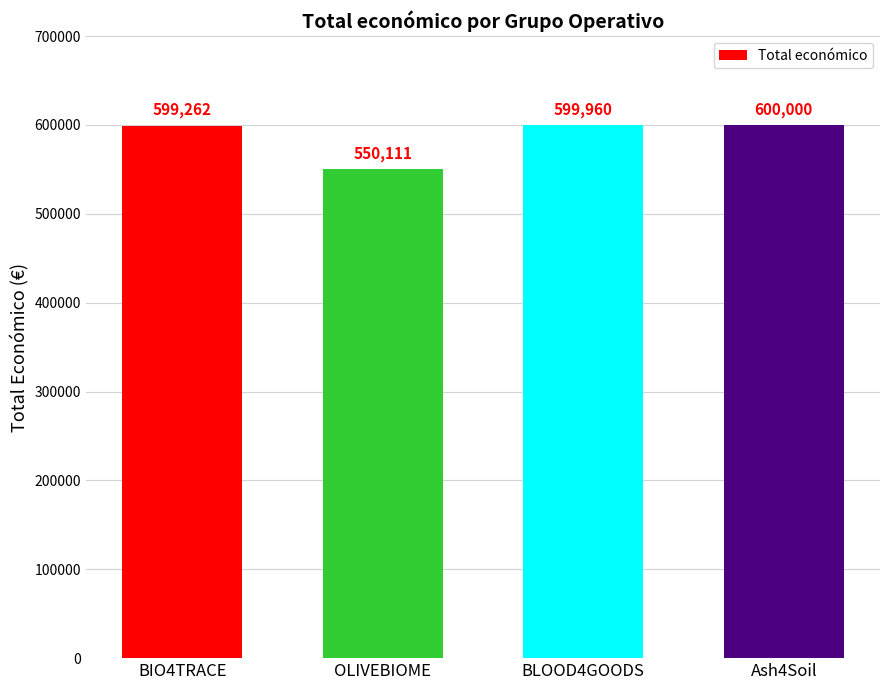

Reading left to right, what are all the values shown in this chart?

BIO4TRACE=599262	OLIVEBIOME=550111	BLOOD4GOODS=599960	Ash4Soil=600000